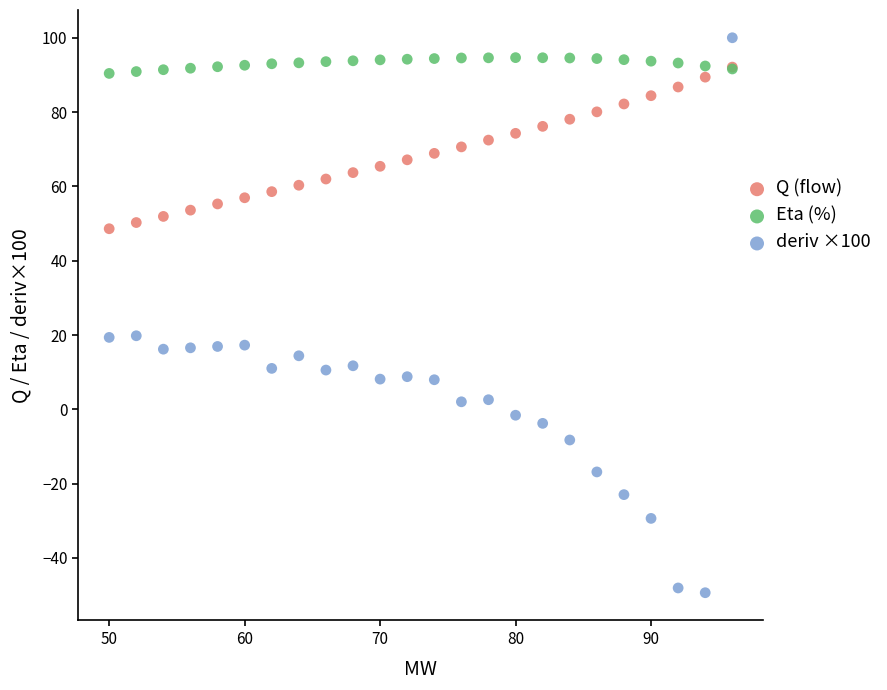

Which series has the largest Y range (max minus min)?

deriv ×100